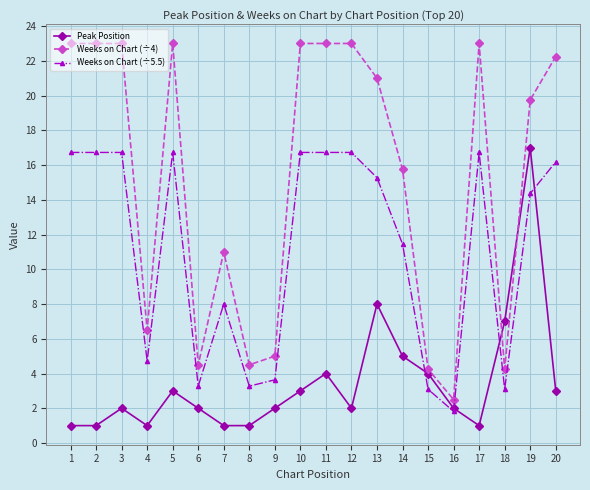

What is the difference between the highest and lowest values at 6?

2.5